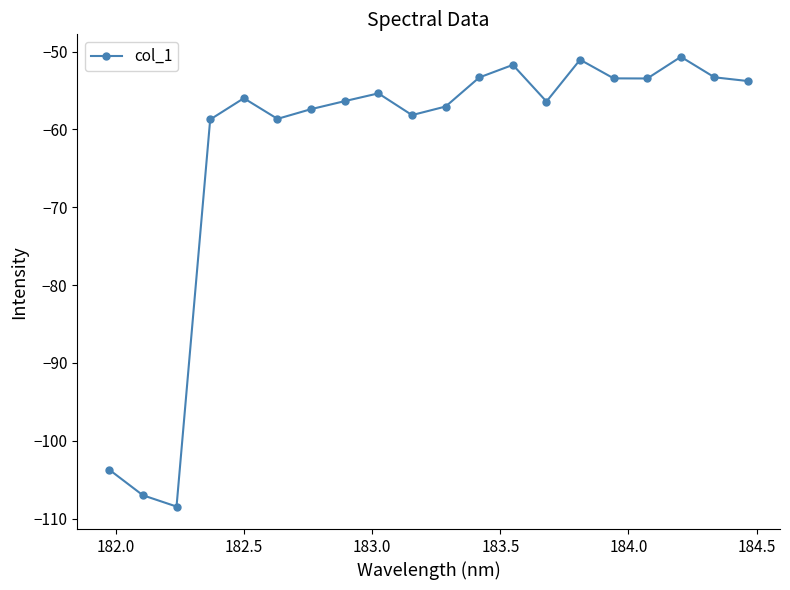

What is the average value?

-62.7